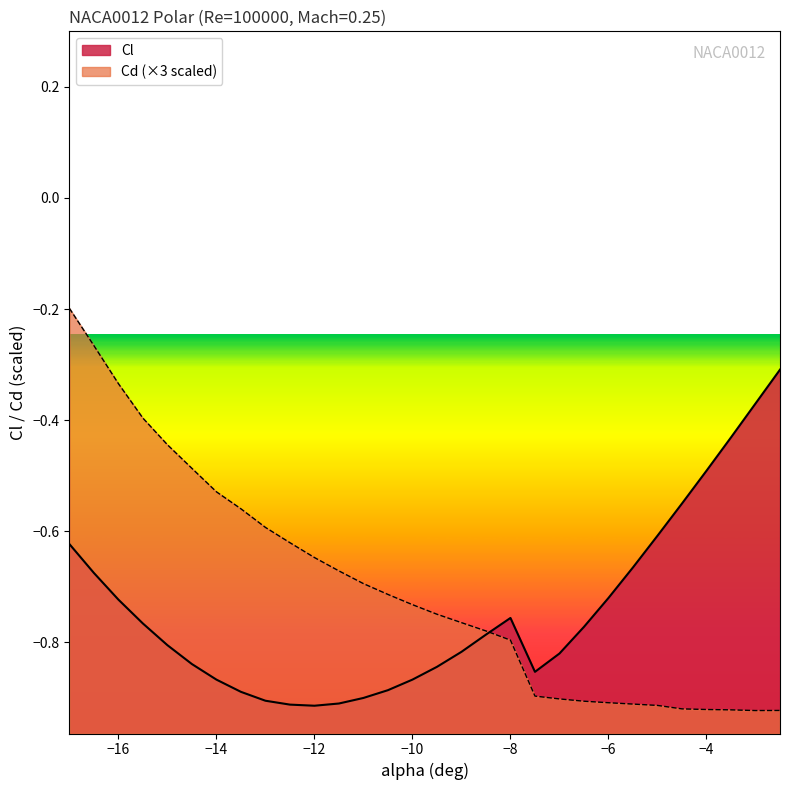

What is the smallest value displayed?

-0.9